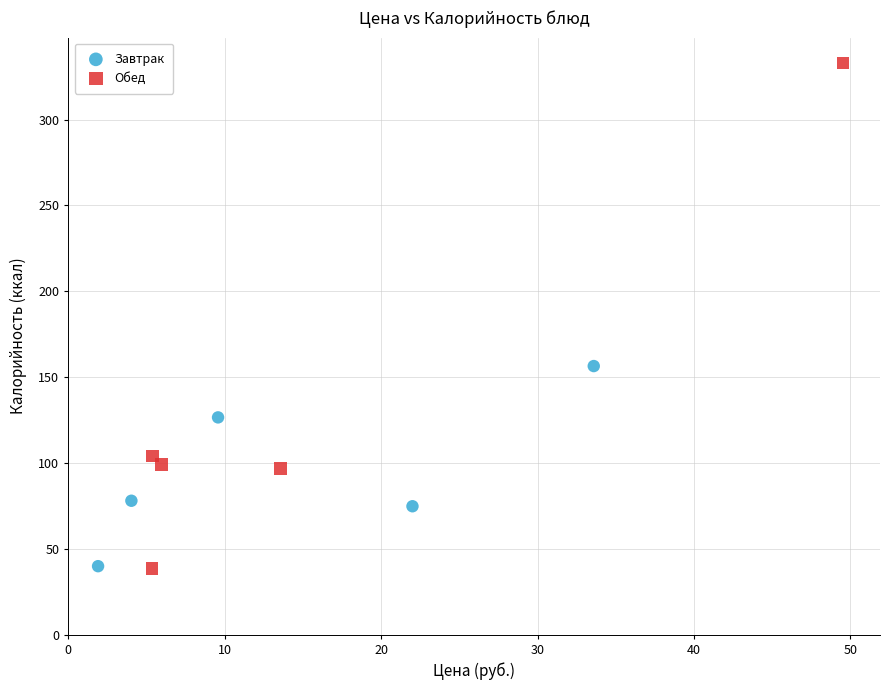

Which series has the largest Y range (max minus min)?

Обед